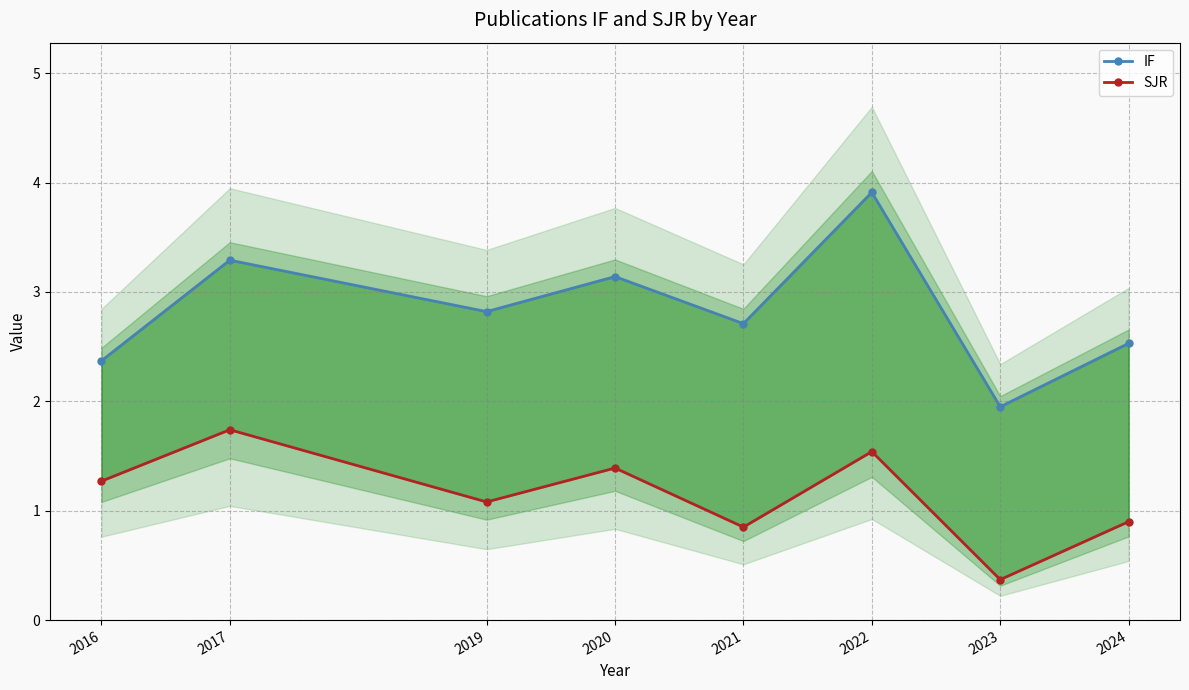

What is the smallest value displayed?

0.4